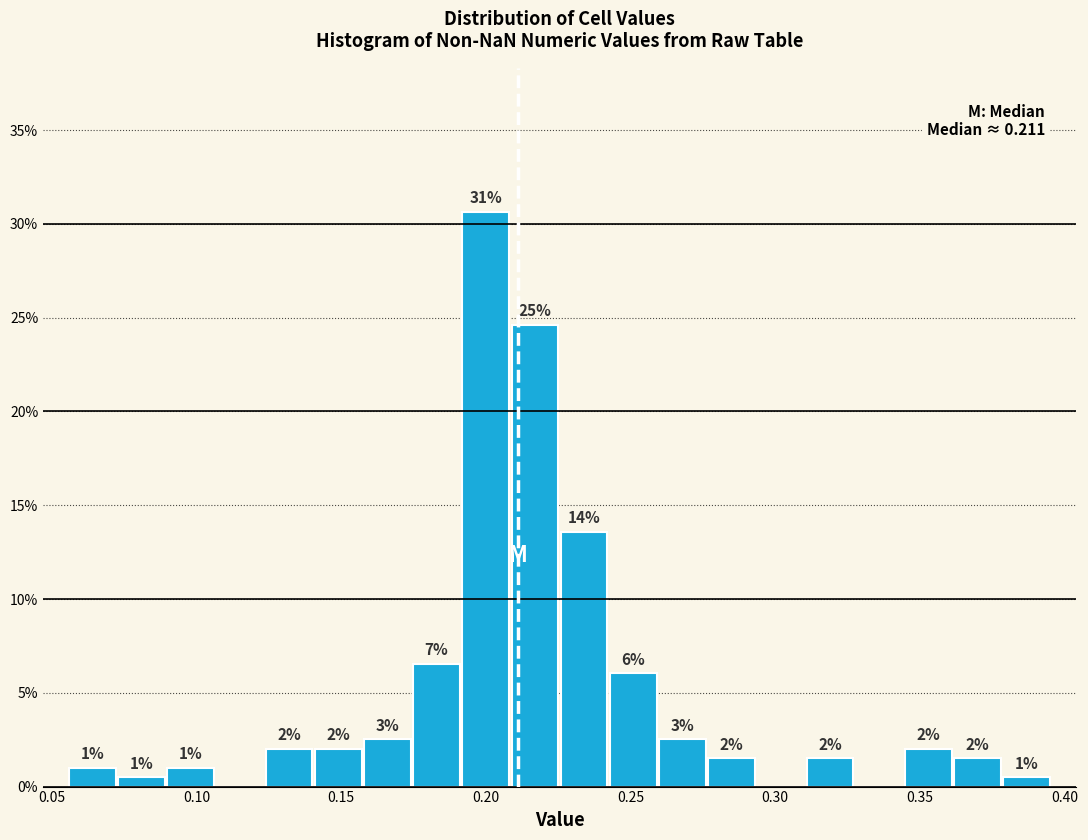

Read against the x-axis, roughly where is the centre of the tallest bar?

0.200